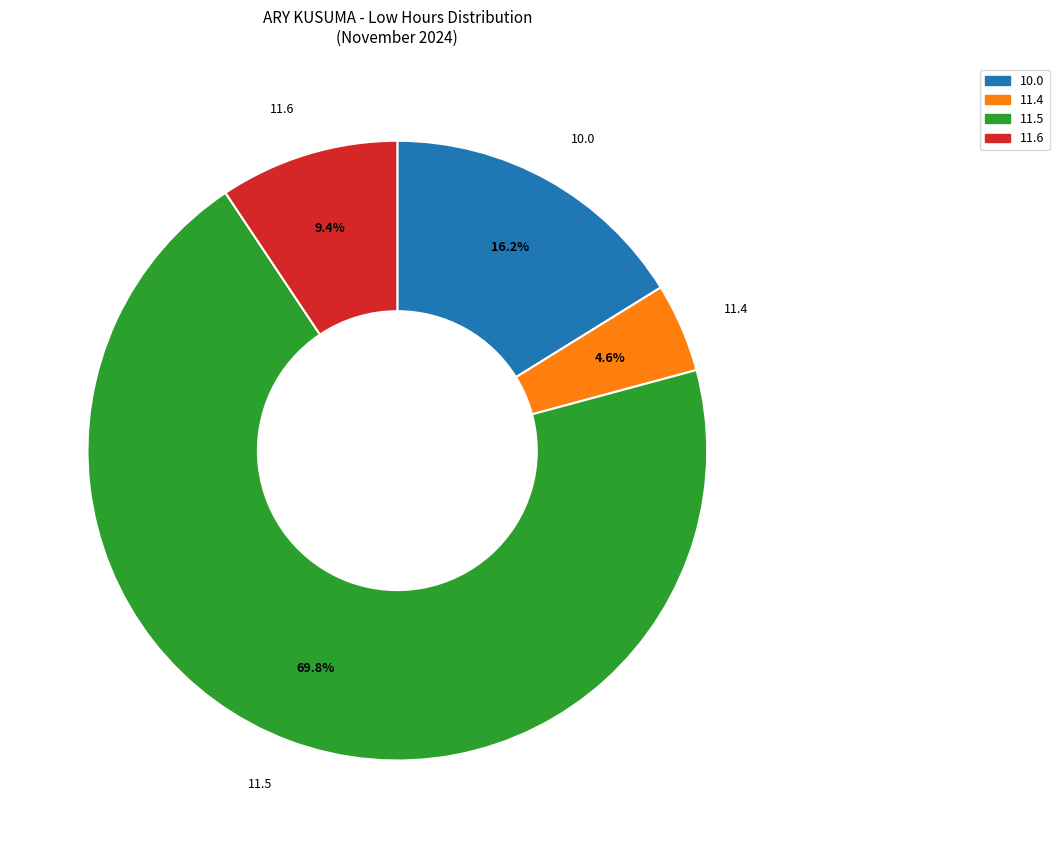

What portion of the pie excludes 10.0?

83.8%